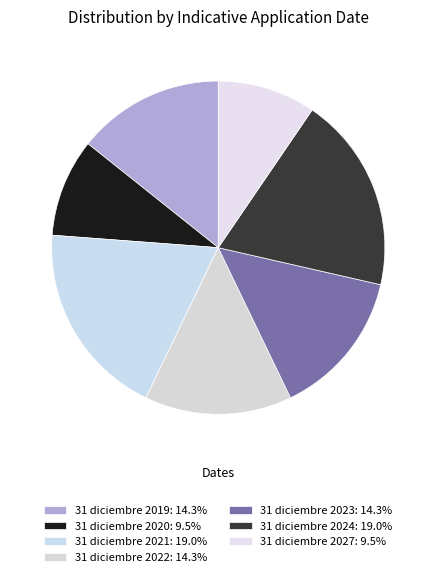

Does 31 diciembre 2019 account for over 50% of the chart?

No